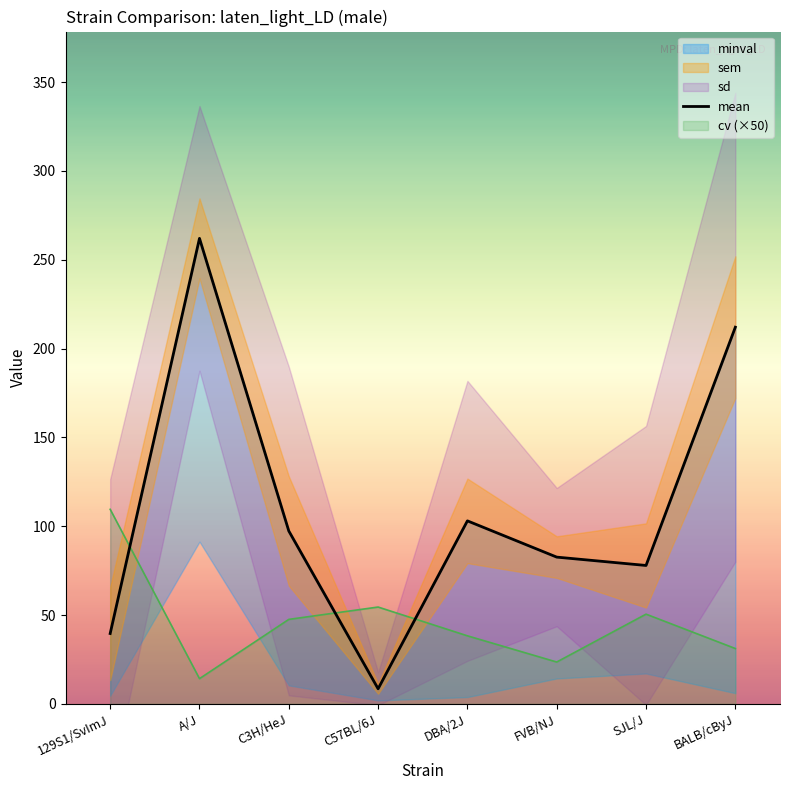

What is the sum of all values?

882.9